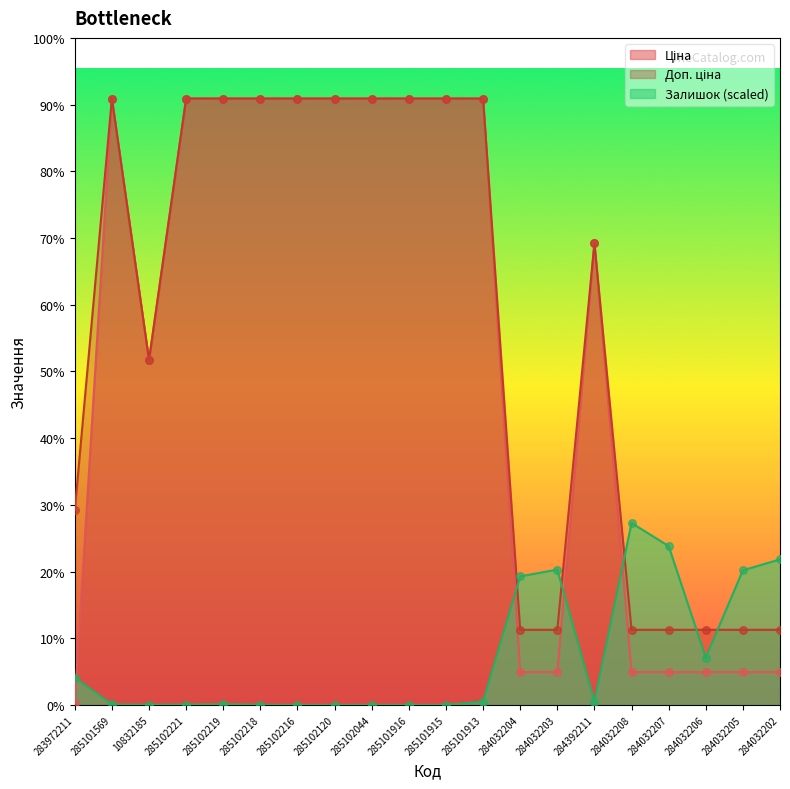

Is the value of Залишок at 285102216 greater than the value of Ціна at 284032203?

No